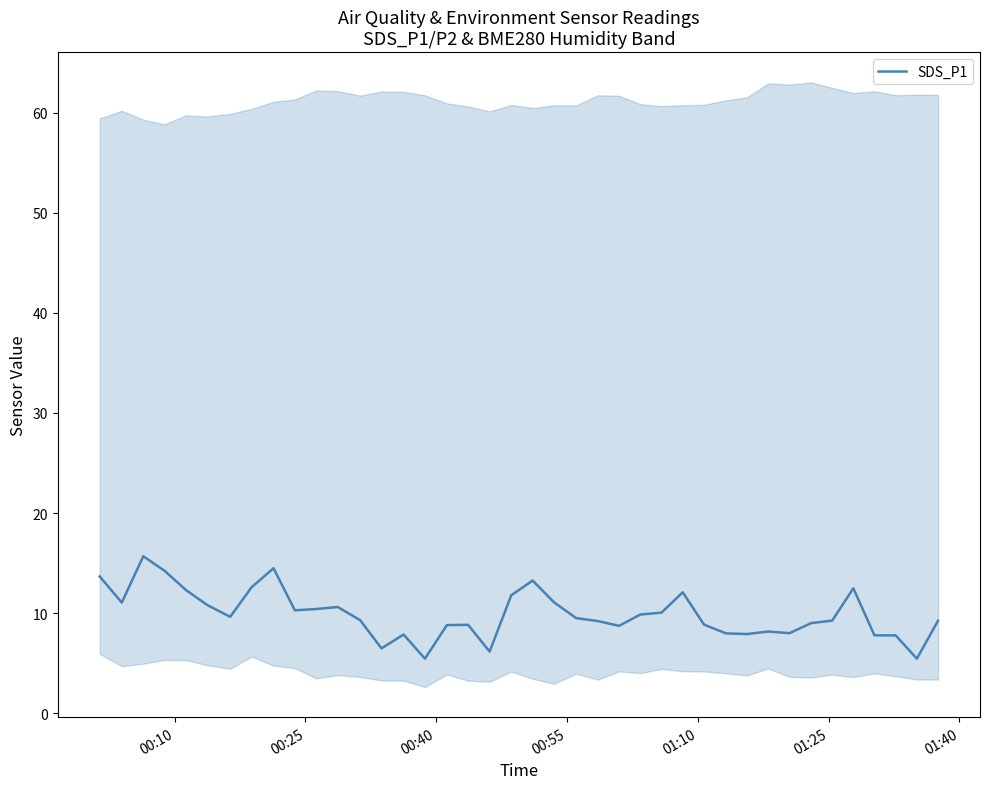

What is the minimum value for SDS_P1?

5.5